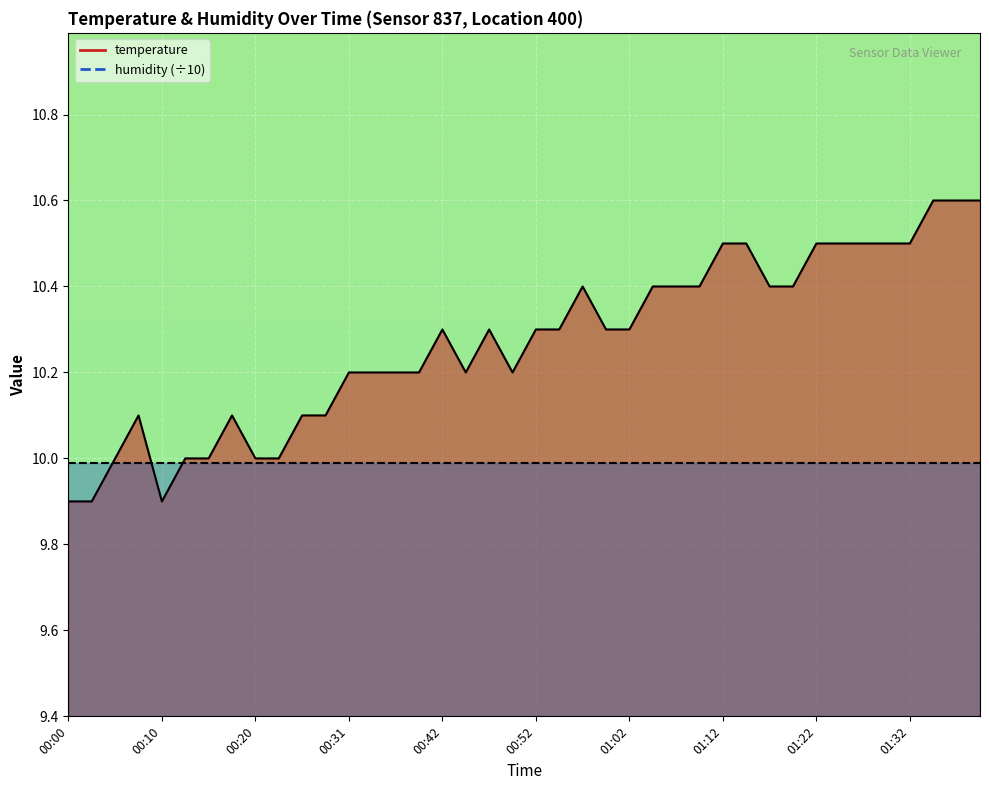

Which has a higher value, 00:47 or 00:15?

00:47